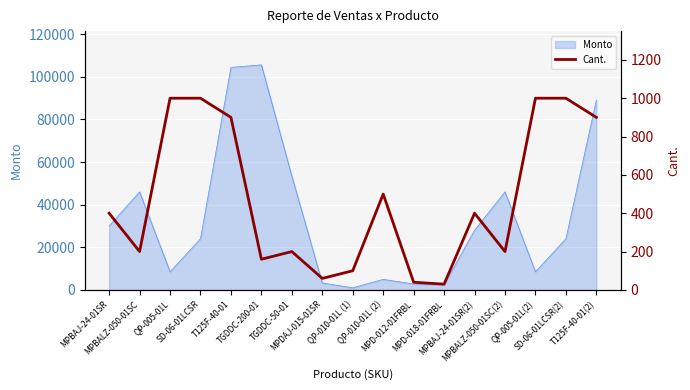

Reading left to right, what are all the values shown in this chart?

400	200	1000	1000	900	160	200	60	100	500	40	30	400	200	1000	1000	900